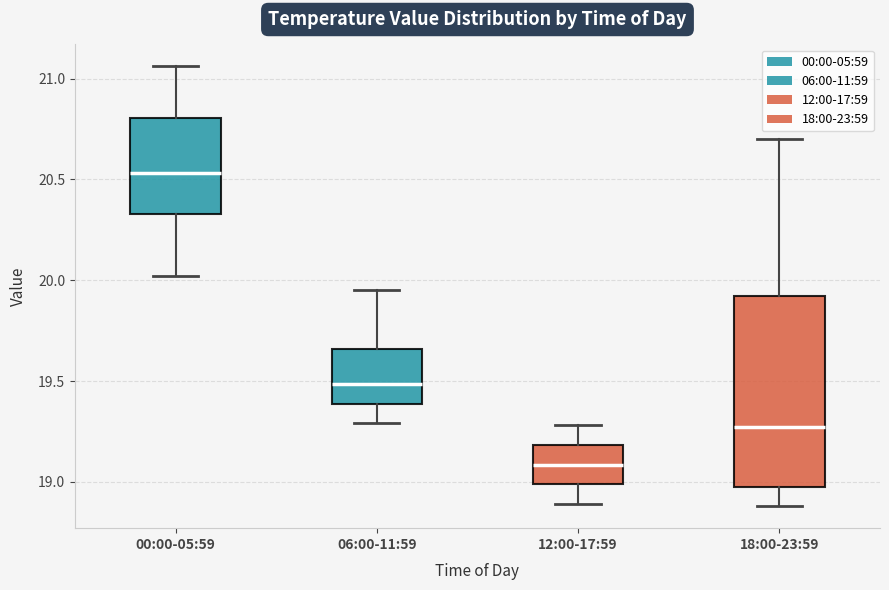

Reading left to right, transcribe this box plot: for each box, give where its median line is, the range the box spans, and where its two whiskers end, as read against the y-axis. The values are not printed on the chart, so give them approximately, as read against the axis.

00:00-05:59: median 20.55, box 20.35 to 20.80, whiskers 20.00 to 21.05
06:00-11:59: median 19.50, box 19.40 to 19.65, whiskers 19.30 to 19.95
12:00-17:59: median 19.10, box 19.00 to 19.20, whiskers 18.90 to 19.30
18:00-23:59: median 19.30, box 19.00 to 19.90, whiskers 18.90 to 20.70